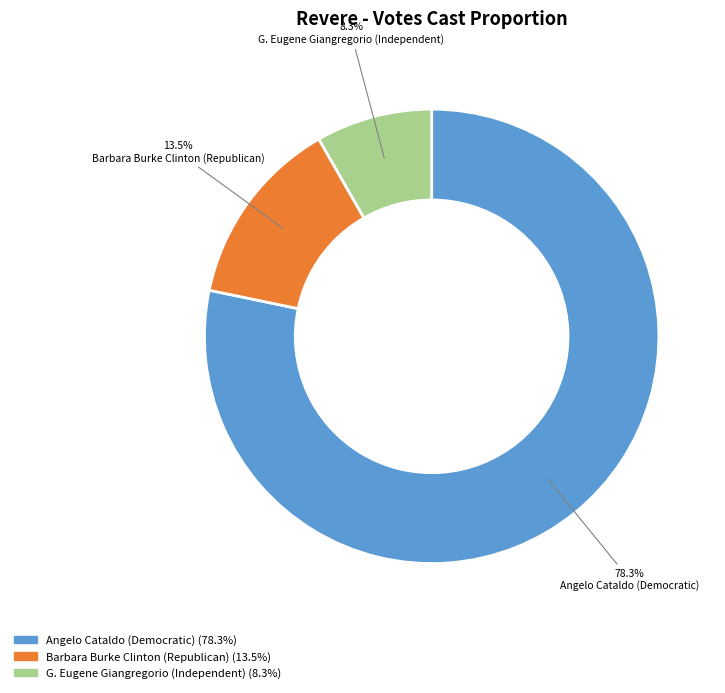

Is there a majority slice in this chart?

Yes